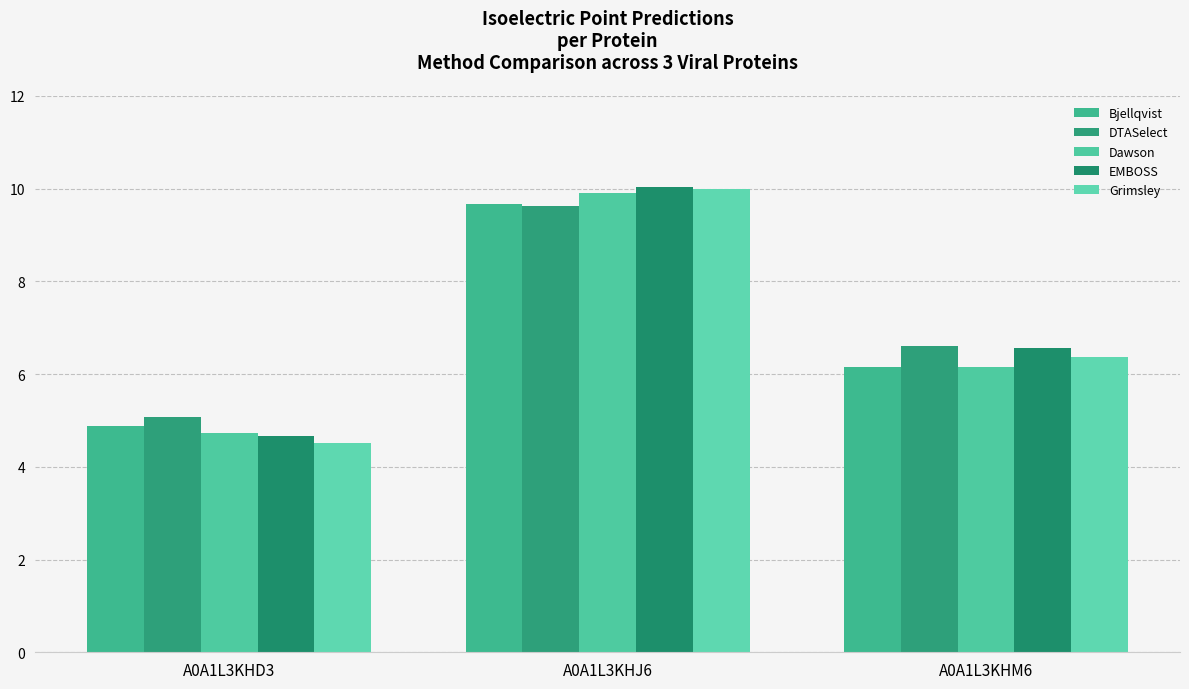

Reading right to left, extract all data points from this chart.

Bjellqvist: 6.2	9.7	4.9
DTASelect: 6.6	9.6	5.1
Dawson: 6.1	9.9	4.7
EMBOSS: 6.6	10.0	4.7
Grimsley: 6.4	10.0	4.5